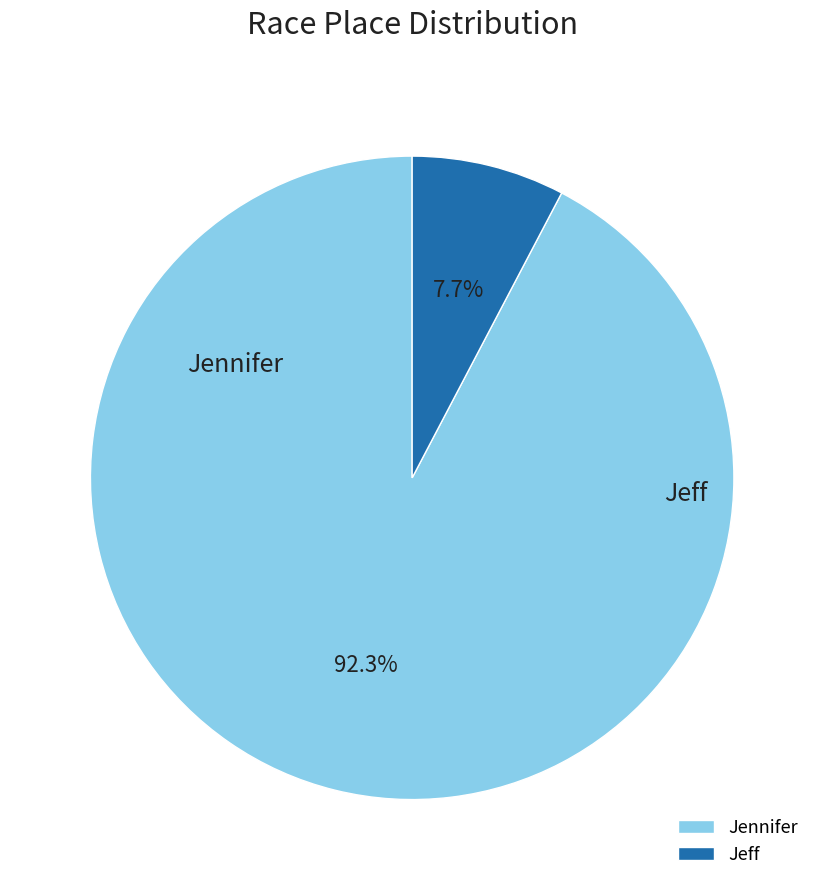

Which slice is the smallest?

Jeff